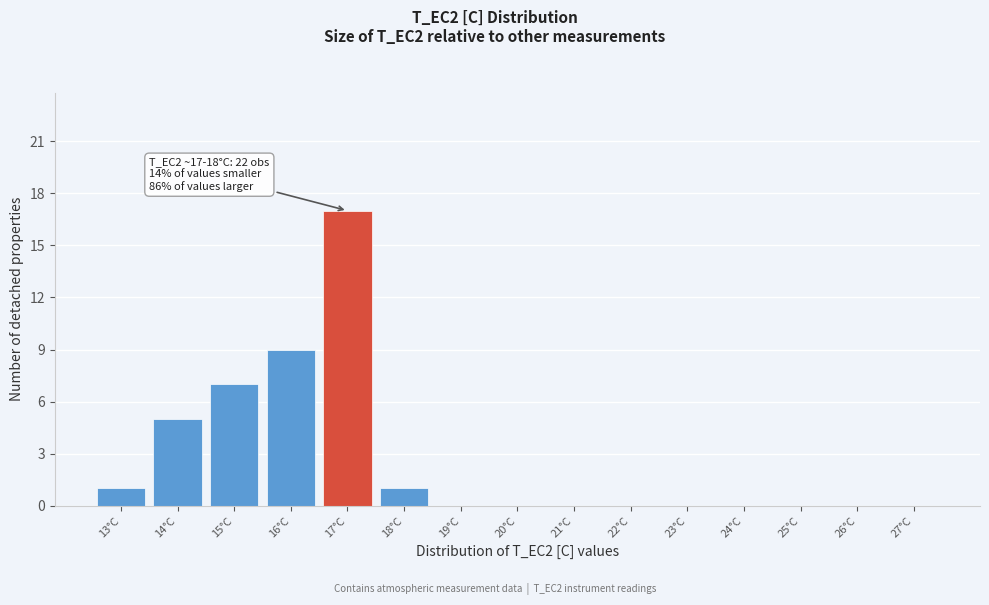

Reading right to left, what are all the values shown in this chart?

27°C=0	26°C=0	25°C=0	24°C=0	23°C=0	22°C=0	21°C=0	20°C=0	19°C=0	18°C=1	17°C=17	16°C=9	15°C=7	14°C=5	13°C=1